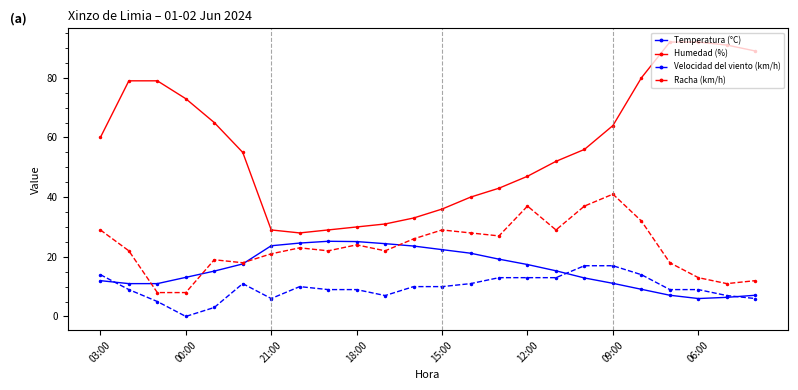

Does the chart display data point markers on the line(s)?

Yes